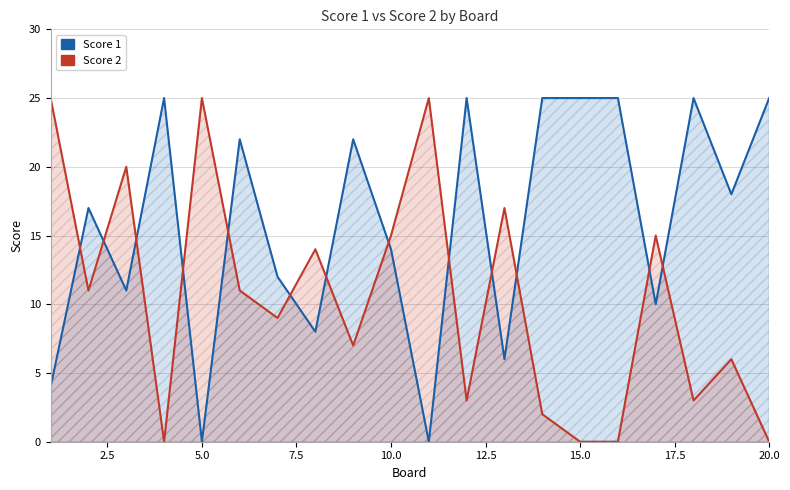

Which series has the largest range (max minus min)?

Score 1